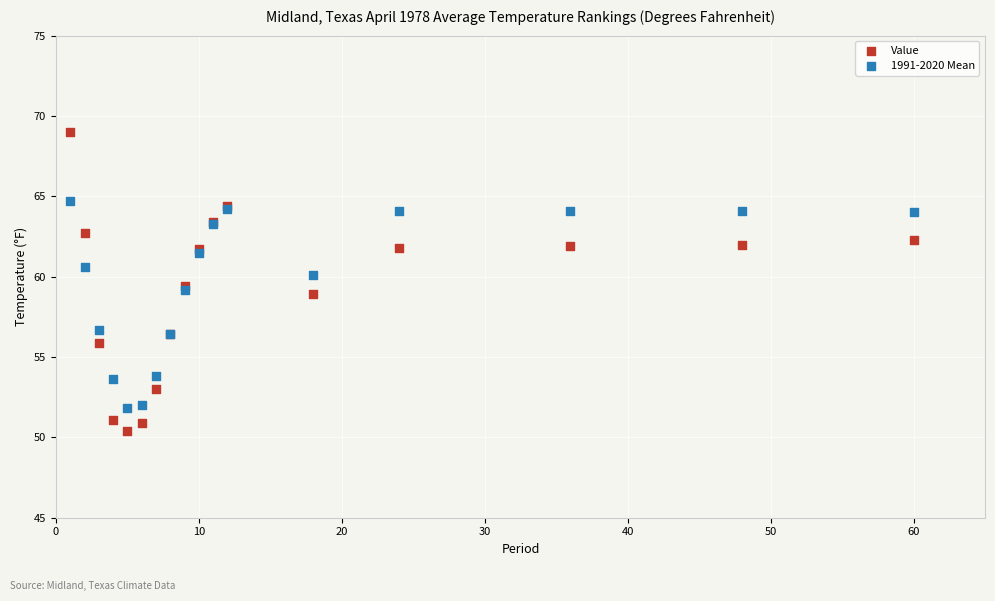

Which series has the largest Y range (max minus min)?

Value